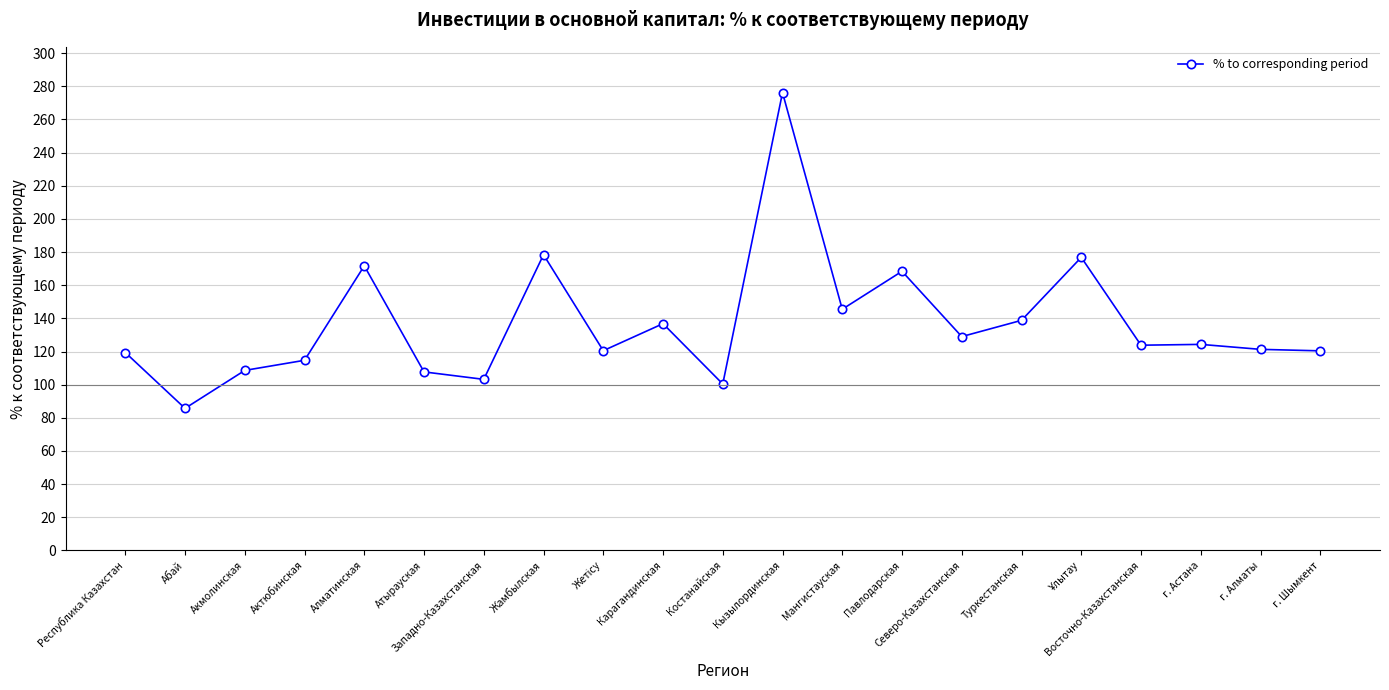

At which category does the data reach its first local valley?

Абай